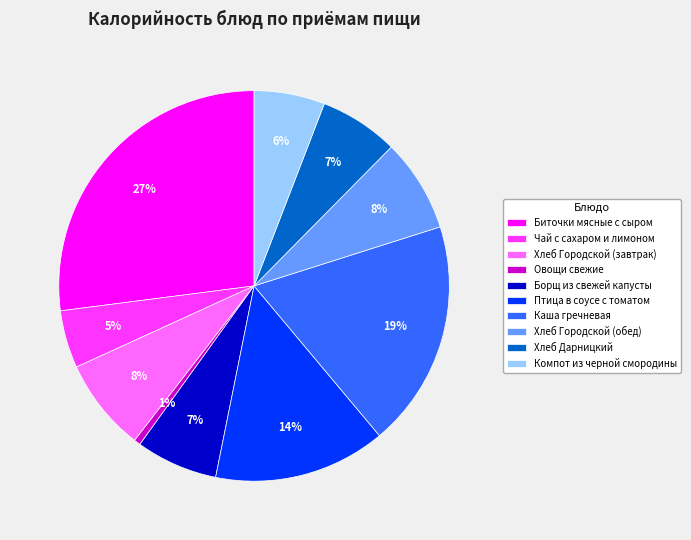

Combined, do Борщ из свежей капусты and Биточки мясные с сыром account for over 50%?

No